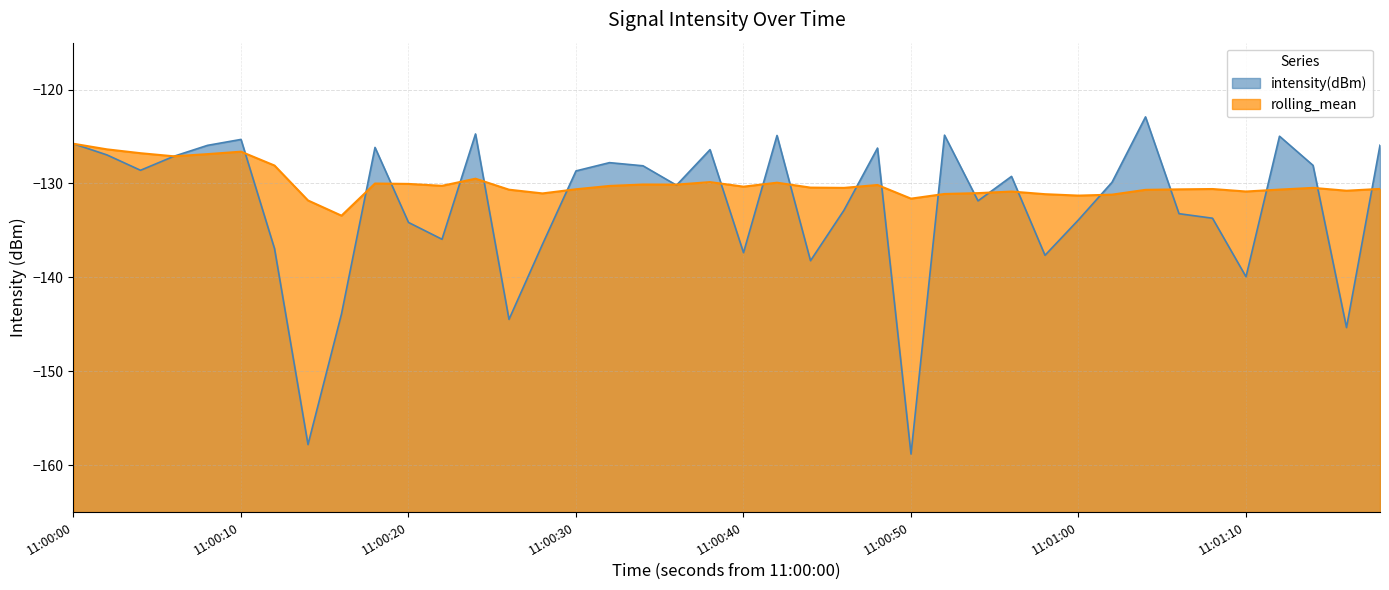

What is the difference between the second highest and second lowest values in the intensity(dBm) series?

33.1